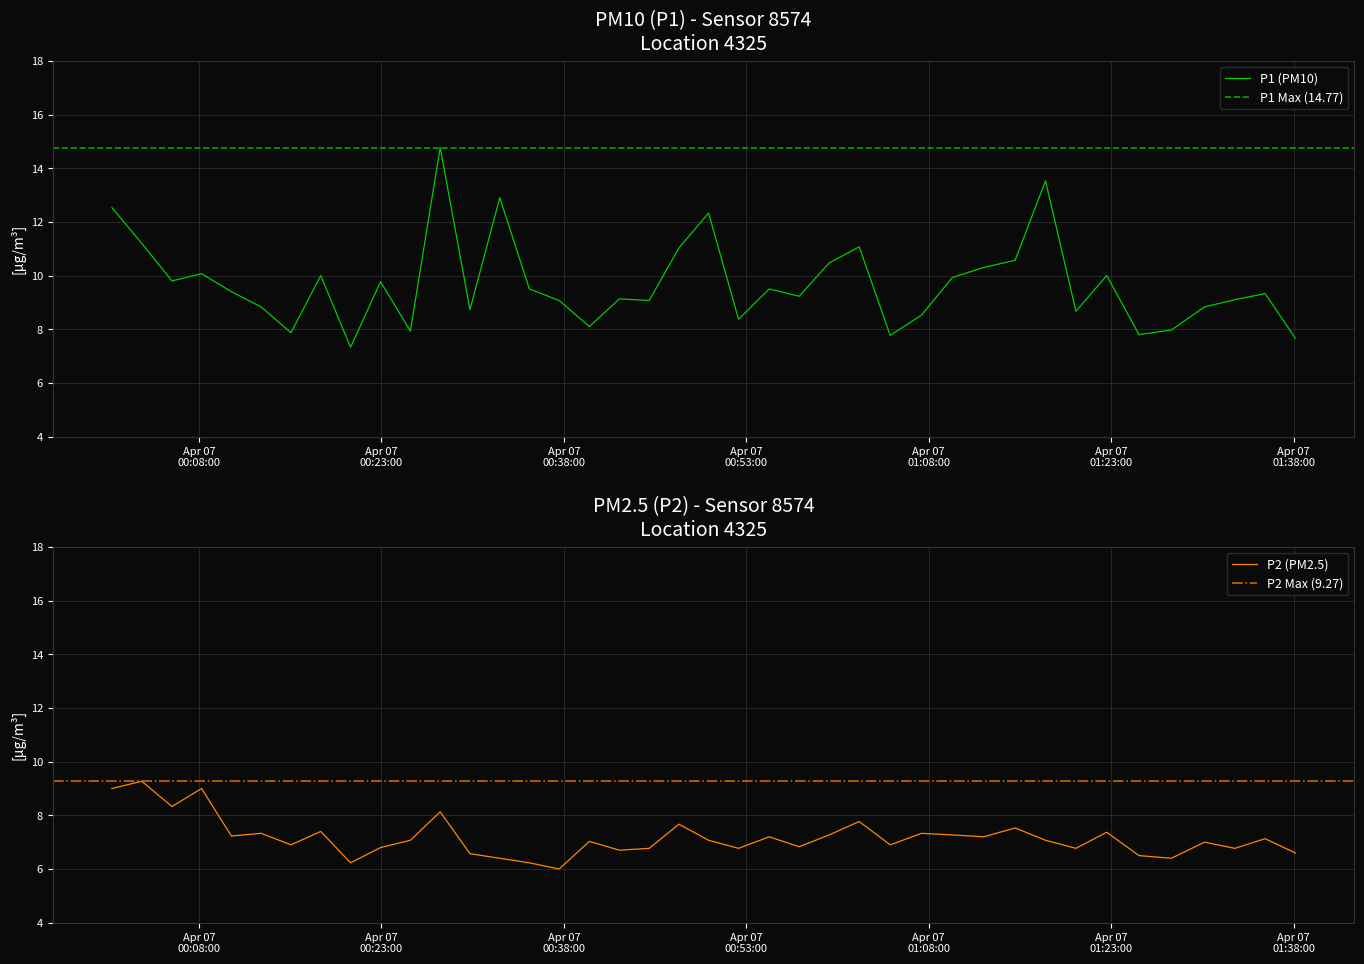

What is the lowest value of the P1 series?

7.3